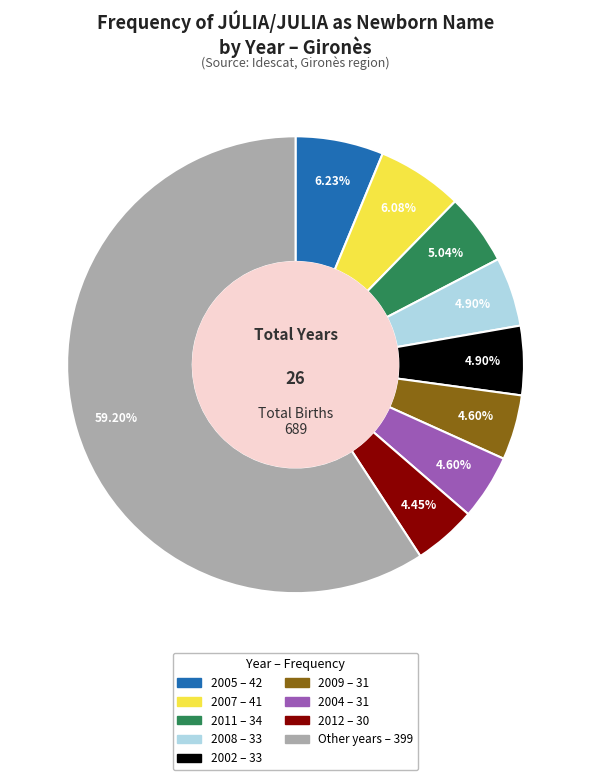

How many segments does this pie chart have?

9